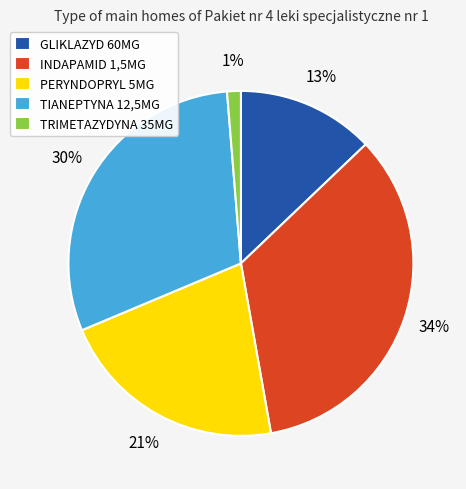

What is the ratio of the value at TIANEPTYNA 12,5MG to the value at GLIKLAZYD 60MG?

2.3